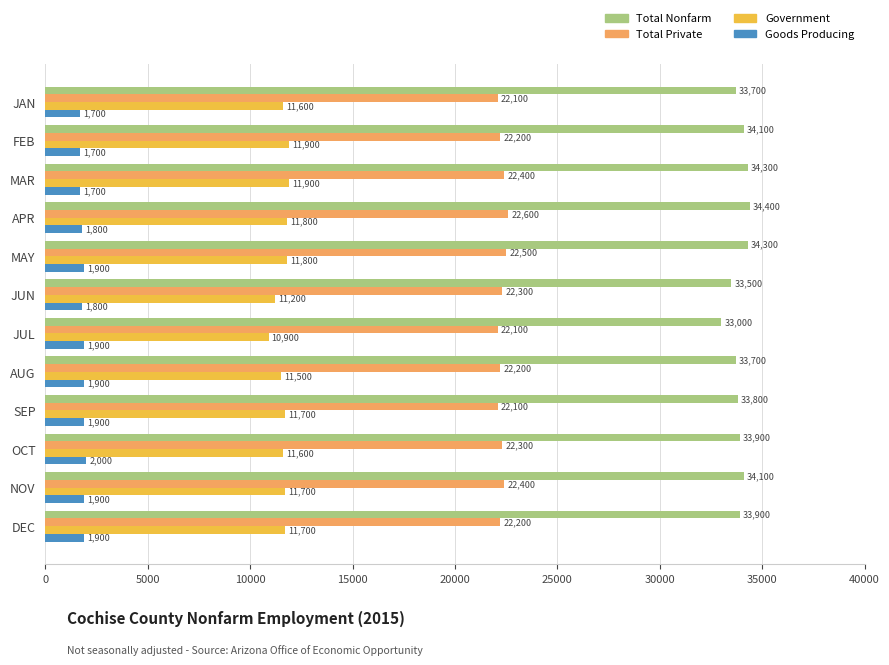

True or false: Goods Producing has a value of 3295 at JUL.

False